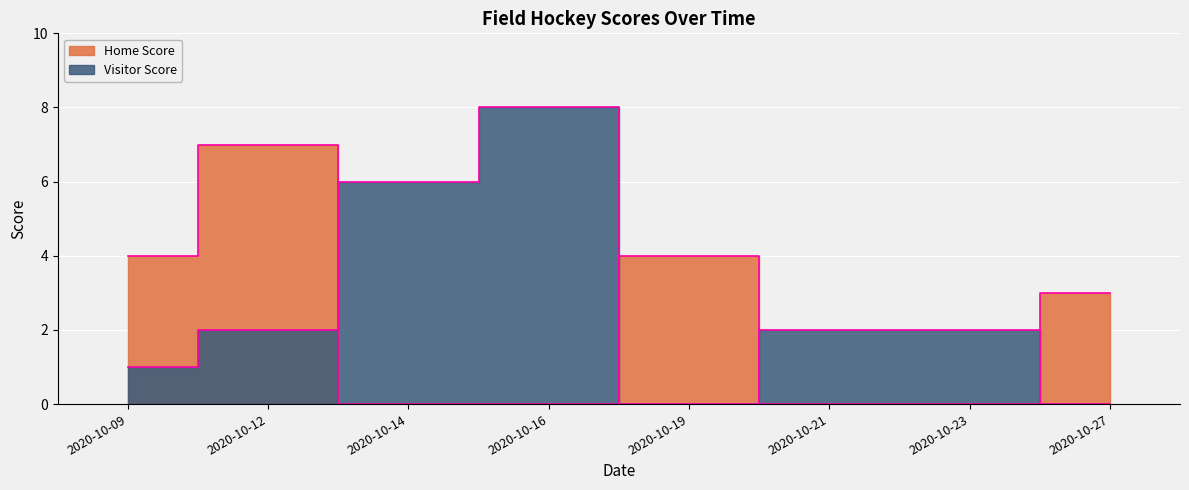

The Home Score series shows 7 at 2020-10-12. True or false?

True